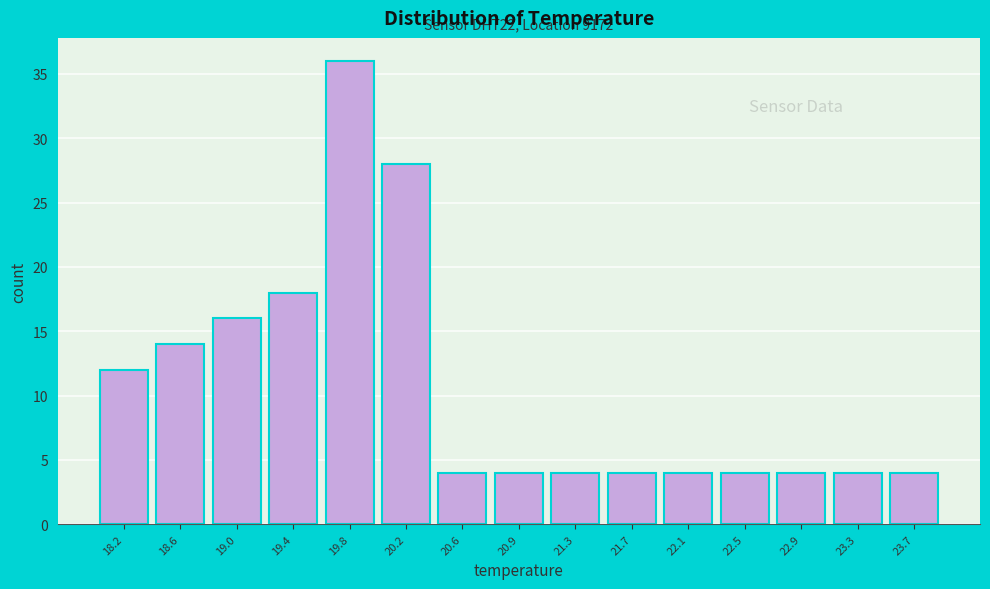

Over which range of the x-axis is the bar tallest?

19.55 to 19.95